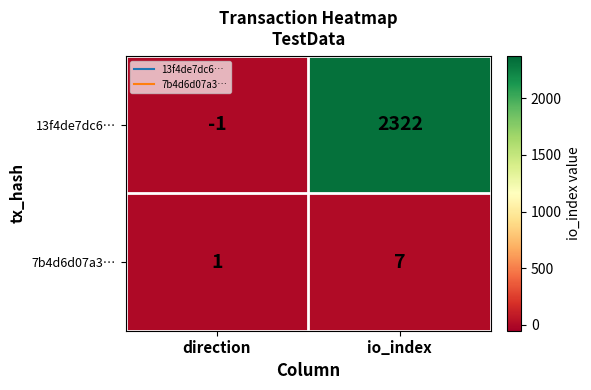

At which category is the sum across all series the highest?

io_index